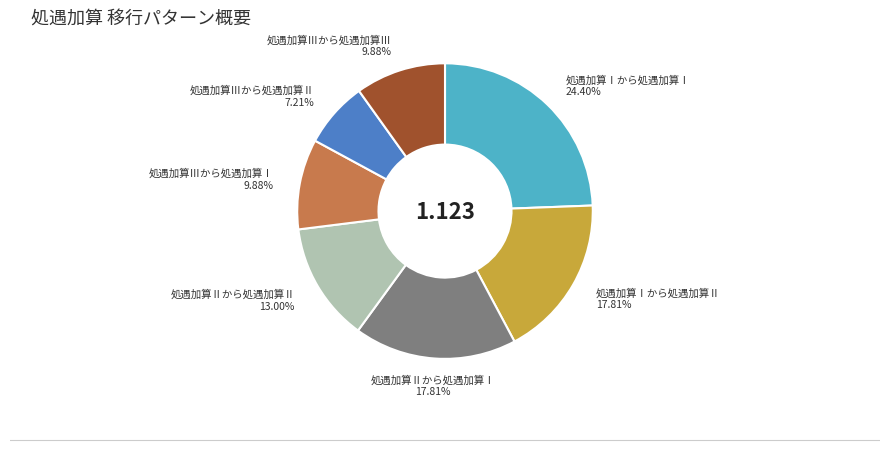

Does any single category account for the majority?

No